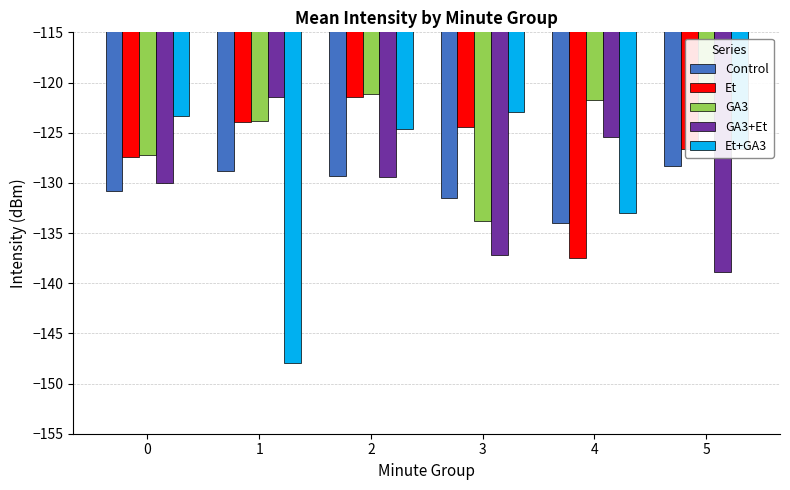

Between 1 and 2, which series saw the biggest shift?

Et+GA3